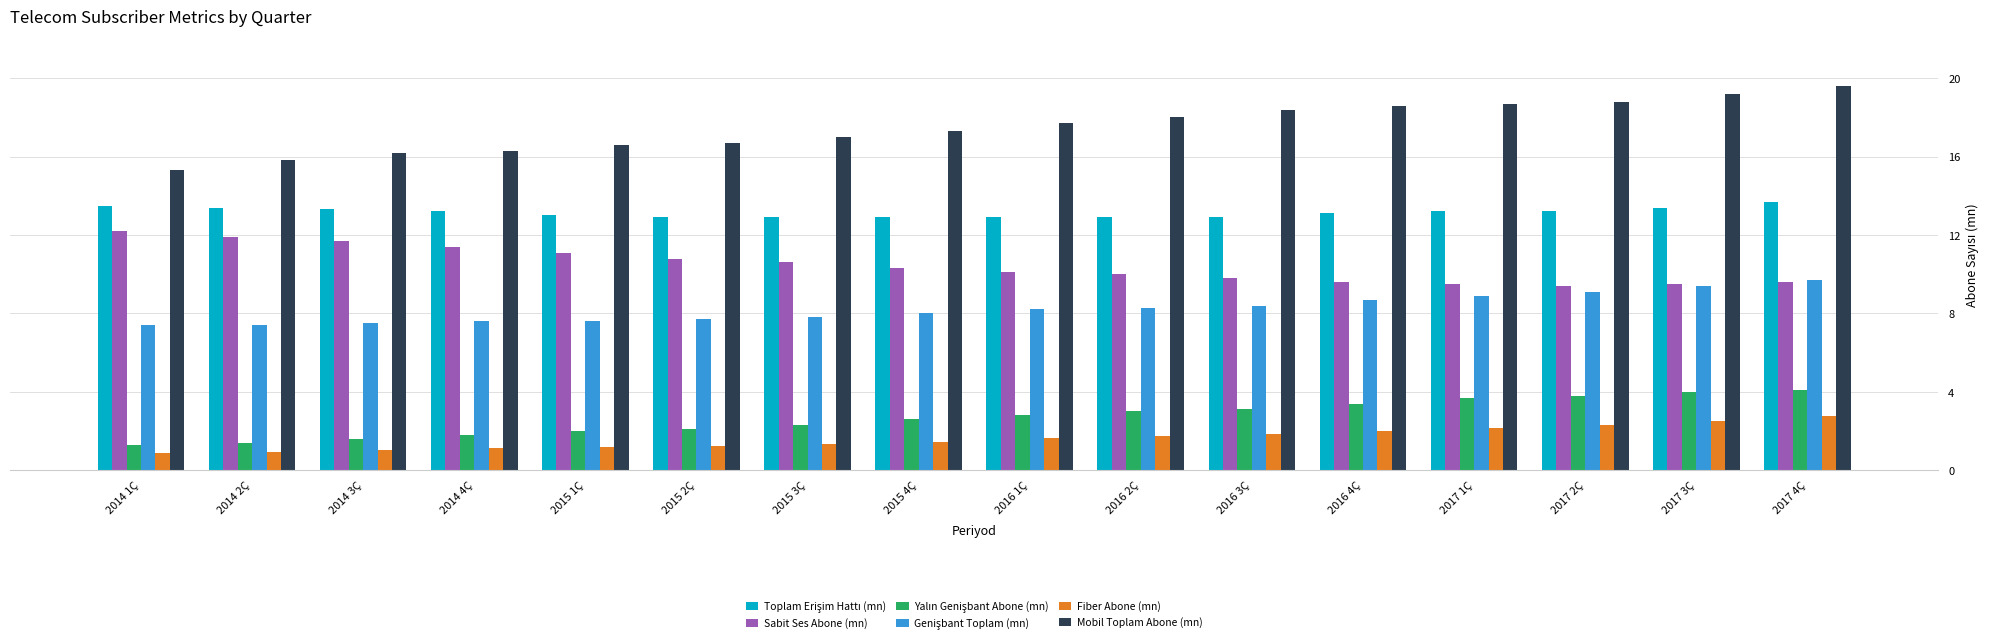

Which series has the largest total across all categories?

Mobil Toplam Abone (mn)